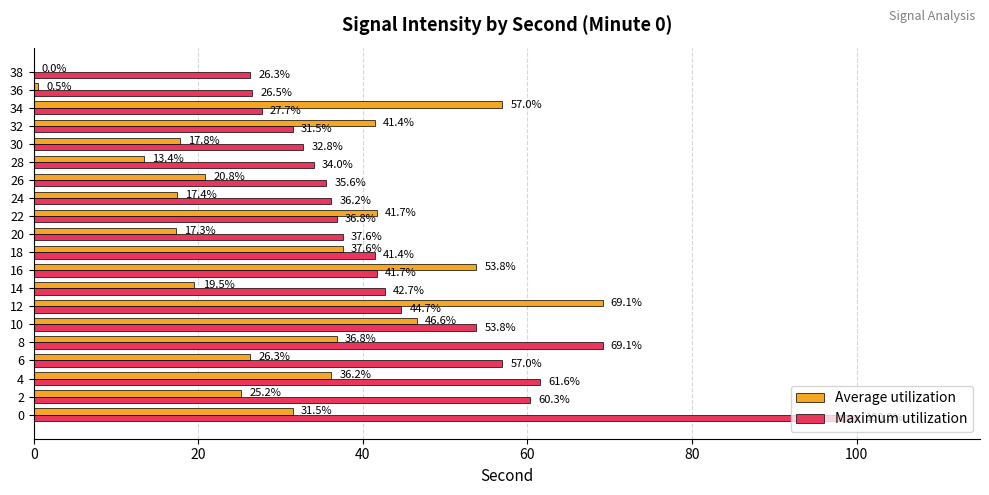

True or false: Maximum utilization has a value of 41.4 at 18.

True